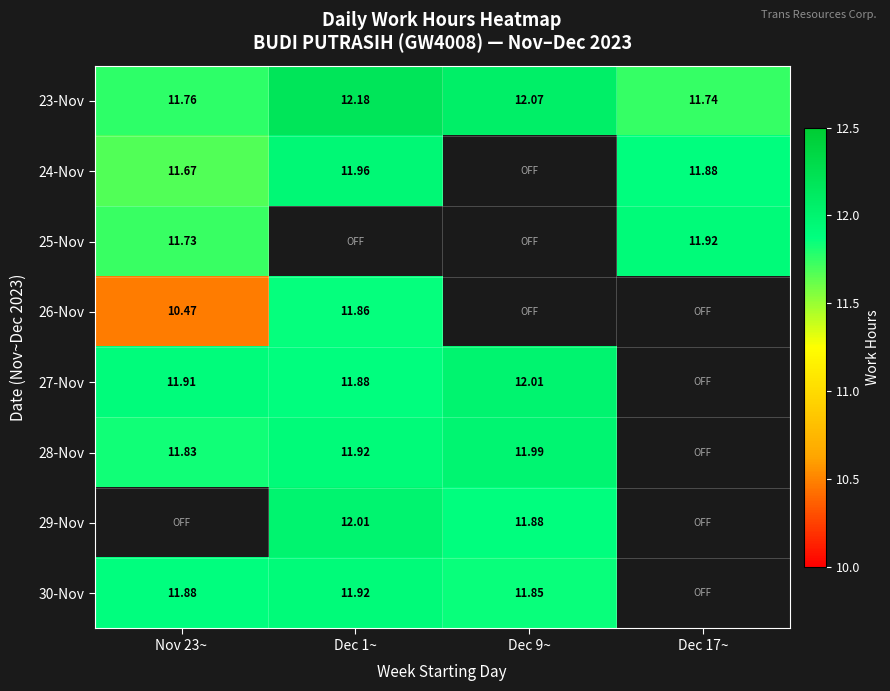

Is the value of 30-Nov at Dec 1~ greater than the value of 26-Nov at Nov 23~?

Yes